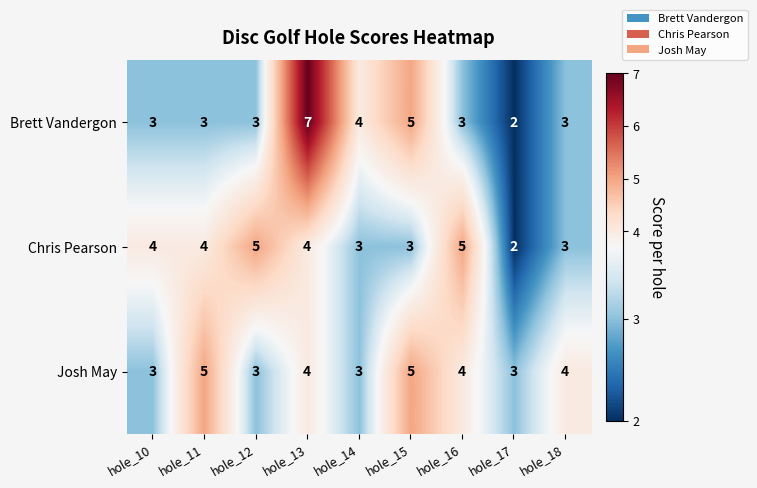

What is the average value of the Chris Pearson series?

4